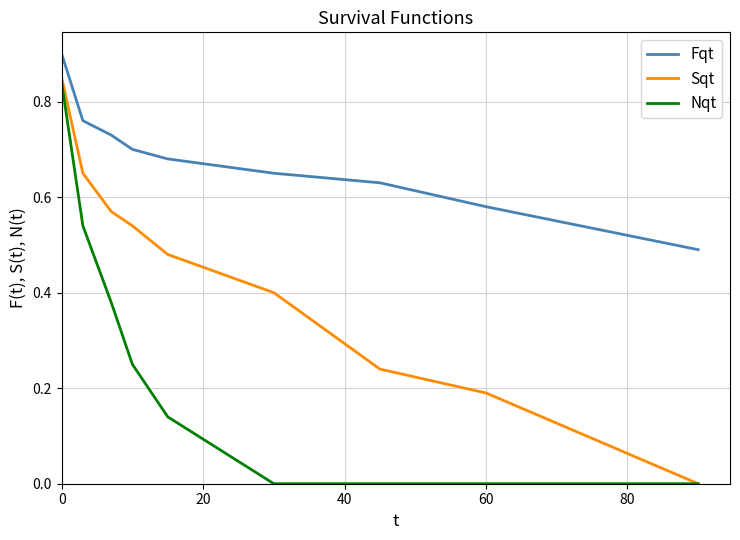

What is the maximum value for Fqt?

0.9